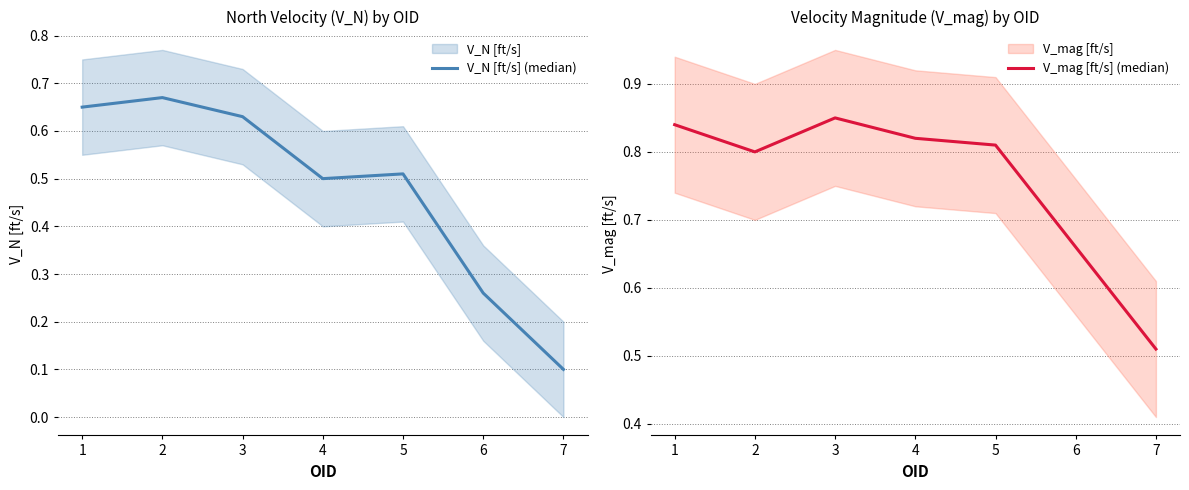

How many interior local valleys does the V_N [ft/s] (median) series have?

1